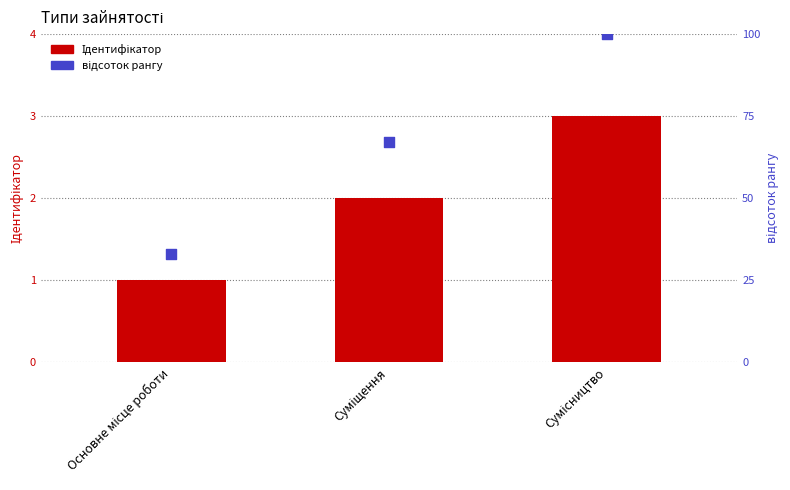

At how many categories does at least one series exceed 17?

3